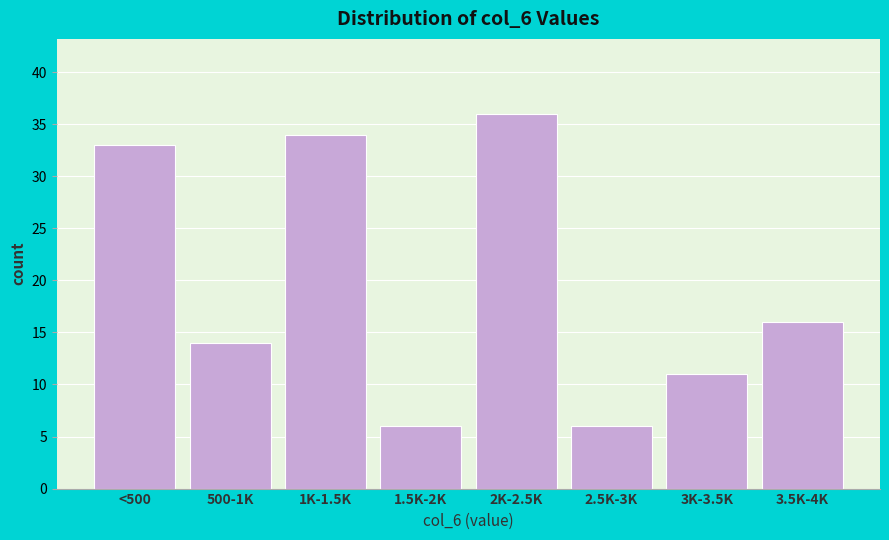

Reading left to right, what are all the values shown in this chart?

33	14	34	6	36	6	11	16